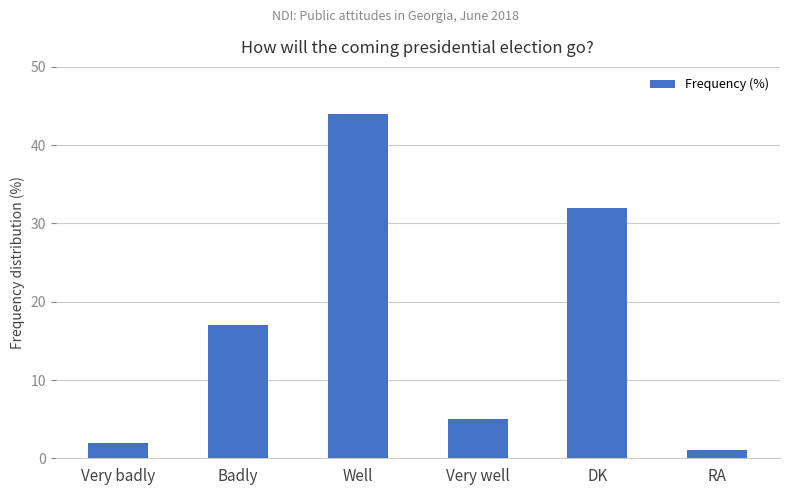

Approximately how many times larger is the value at DK compared to RA?

32.0